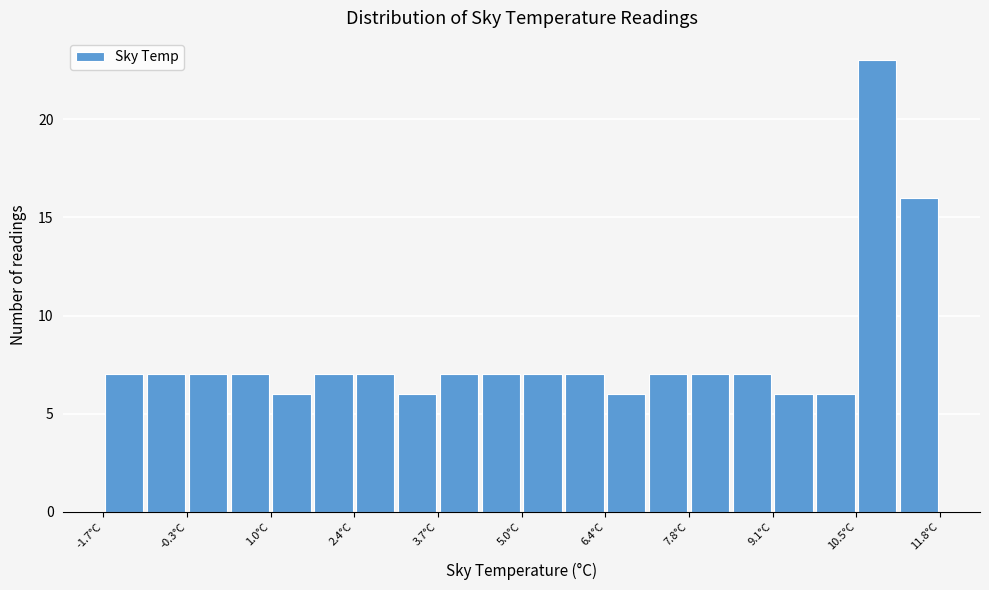

Read against the x-axis, roughly where is the centre of the tallest bar?

10.8